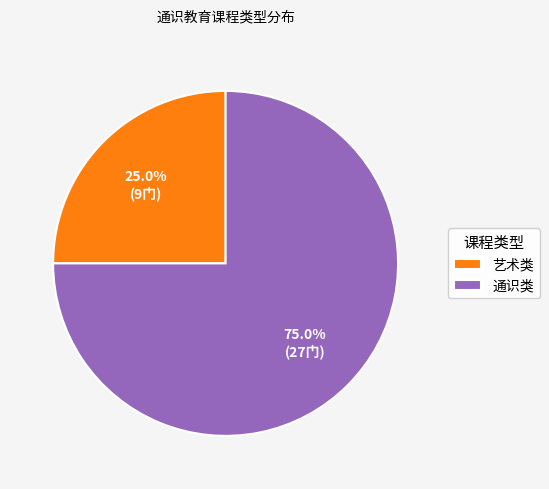

What is the majority slice?

通识类